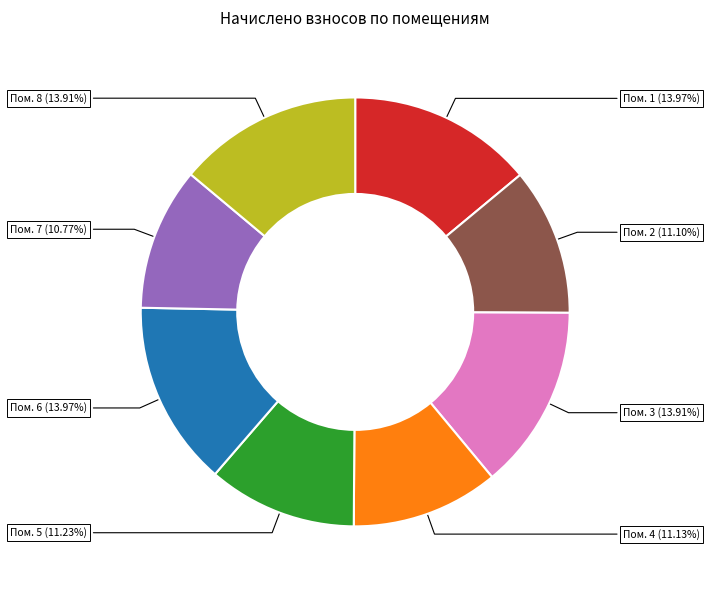

To the nearest percent, what is the average slice percentage?

12%